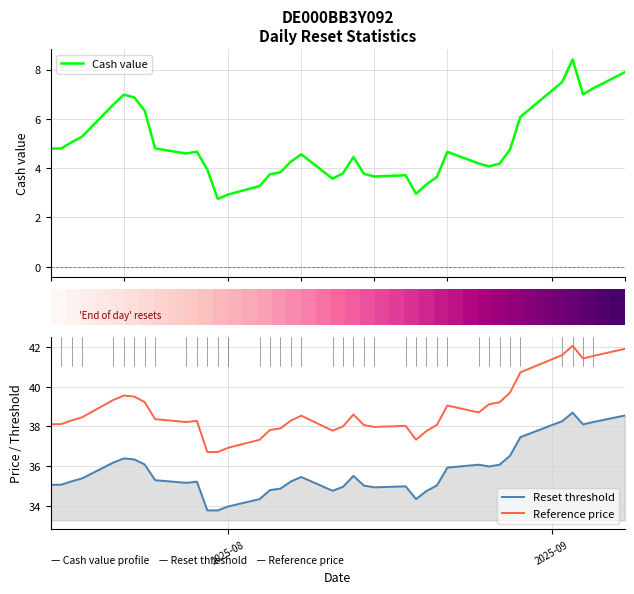

What is the minimum value for Reference price?

36.7